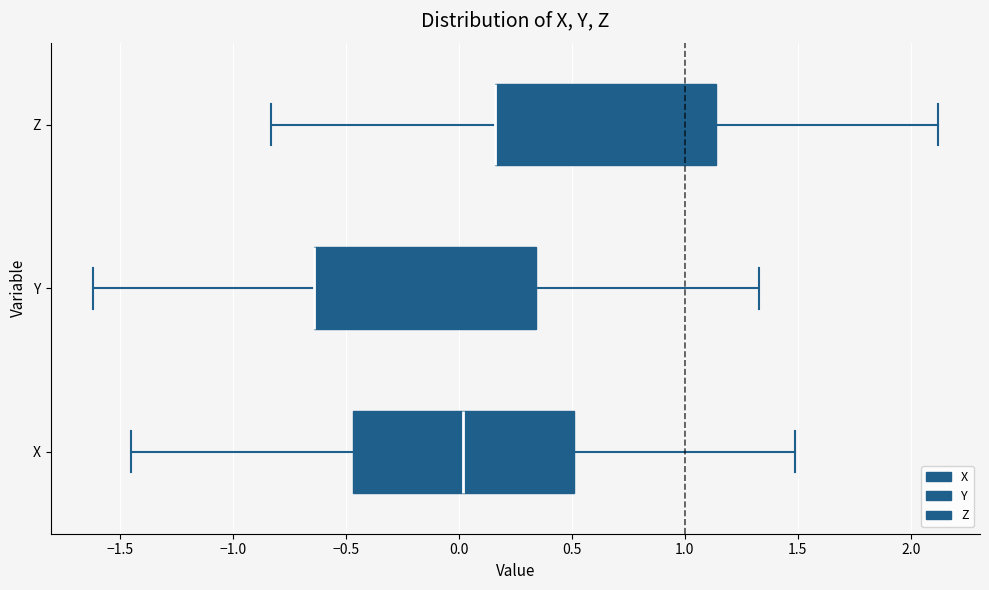

Reading bottom to top, transcribe this box plot: for each box, give where its median line is, the range the box spans, and where its two whiskers end, as read against the x-axis. The values are not printed on the chart, so give them approximately, as read against the axis.

X: median 0.00, box -0.45 to 0.50, whiskers -1.45 to 1.50
Y: median -0.65 (drawn on the box's left edge), box -0.65 to 0.35, whiskers -1.60 to 1.35
Z: median 0.15 (drawn on the box's left edge), box 0.15 to 1.15, whiskers -0.85 to 2.10